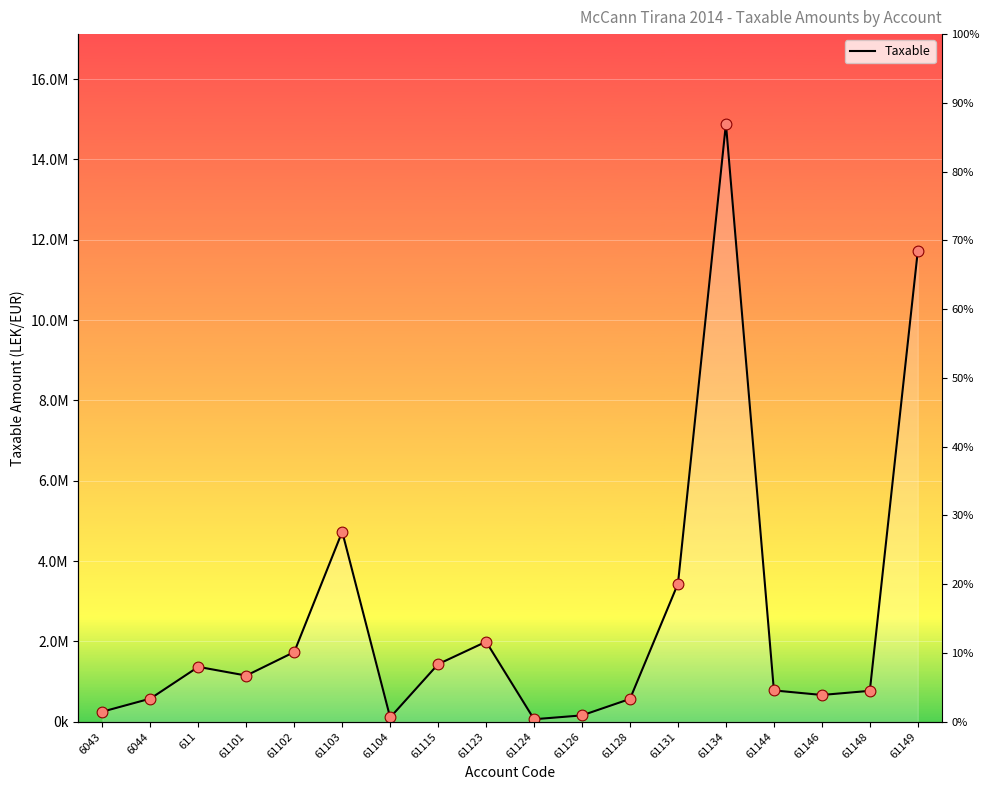

What is the change in value from 61102 to 61149?

+9982725.1